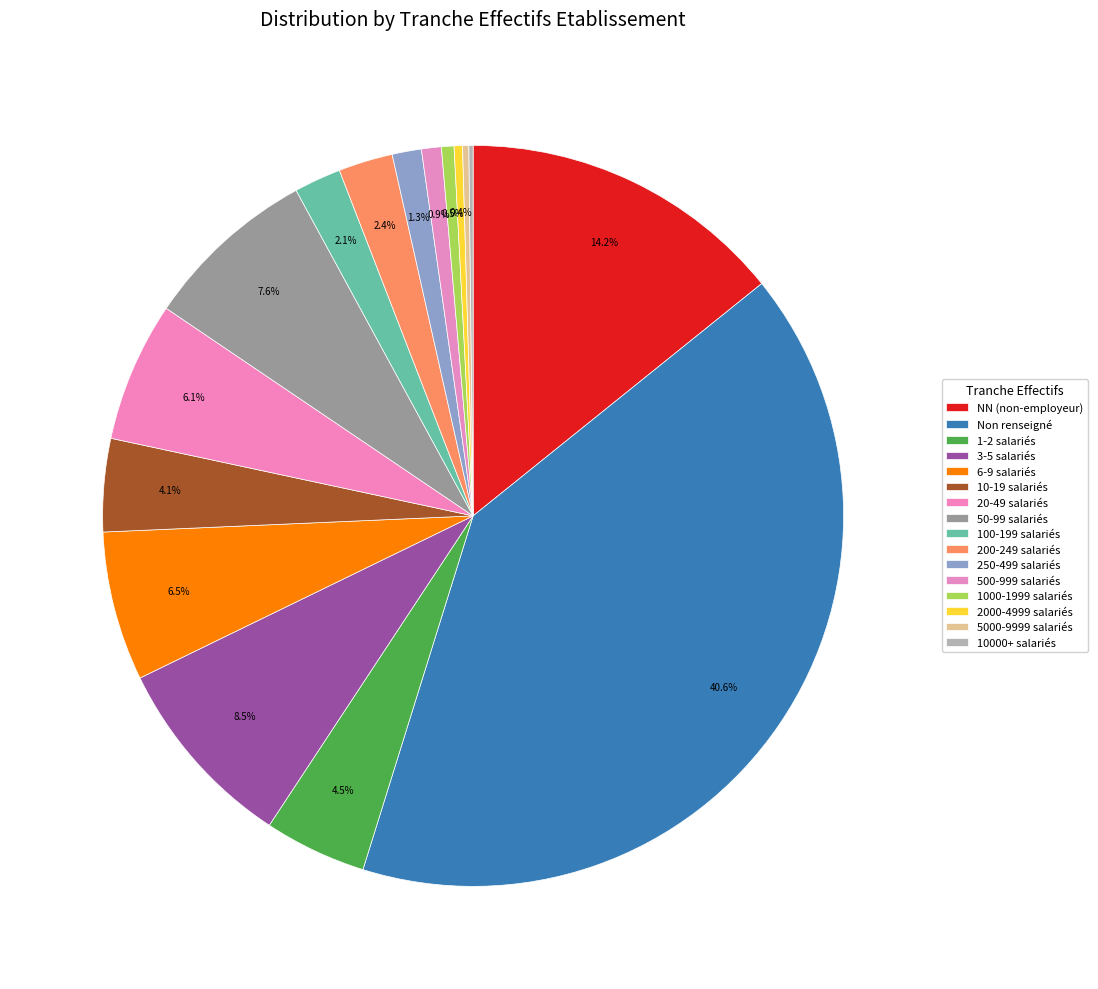

Is there any slice that represents more than half of the pie?

No